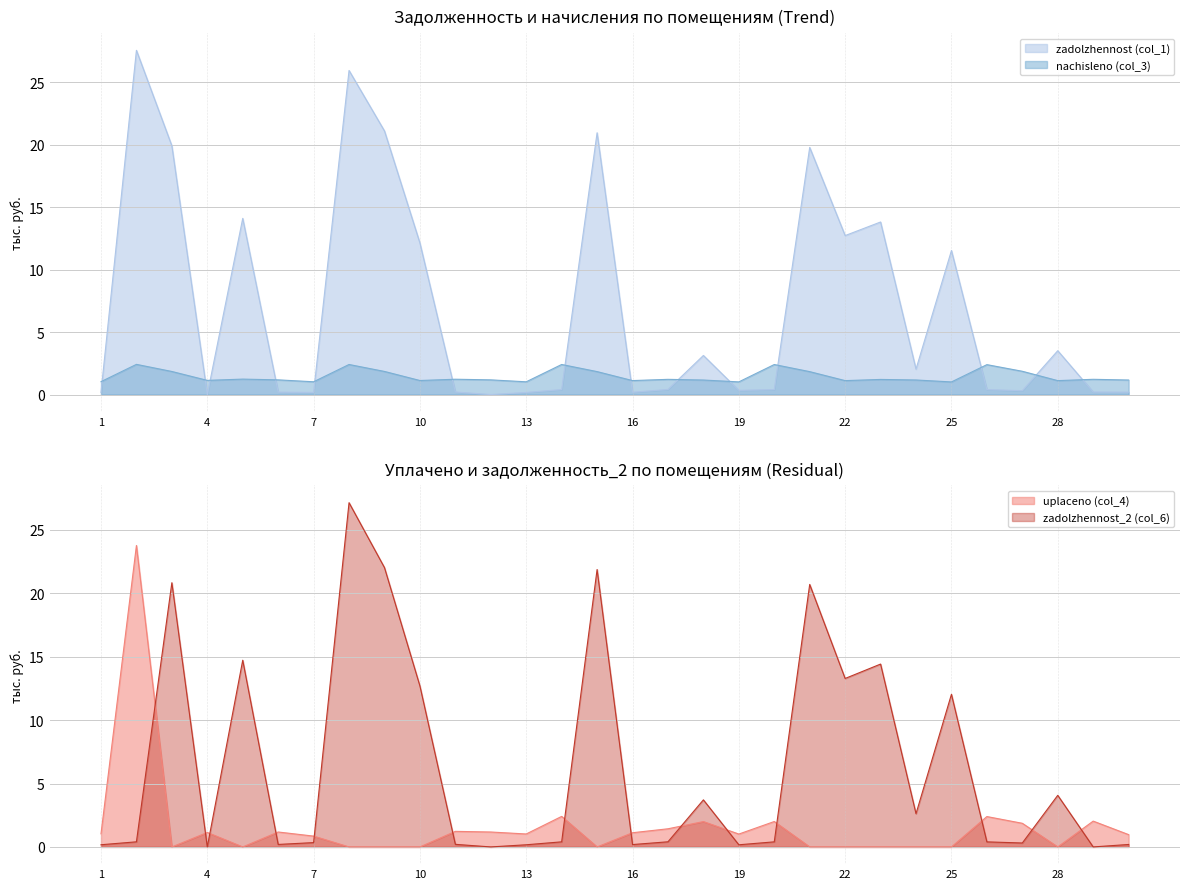

How many data points does each series have?

30